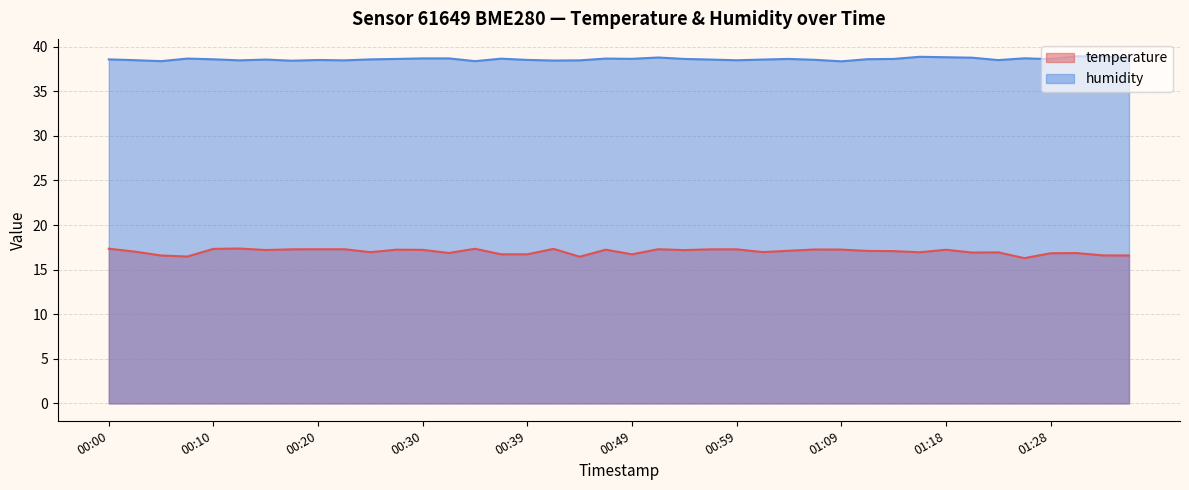

Where is temperature nearest to the value 16?

01:26